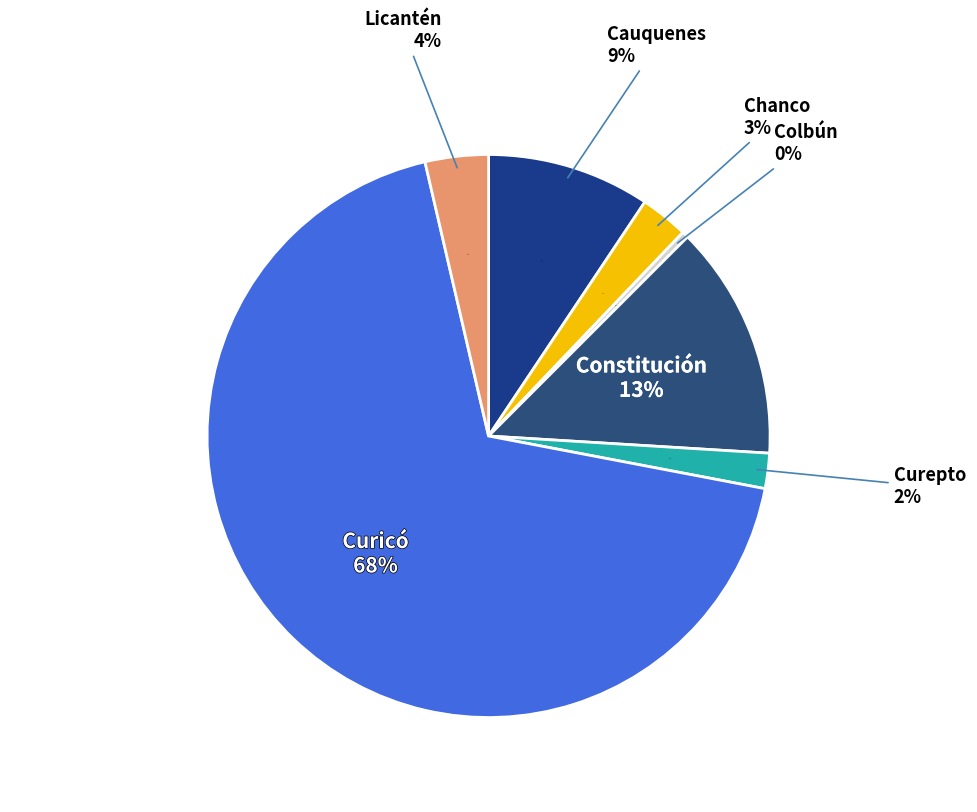

To the nearest percent, what is the average slice percentage?

14%